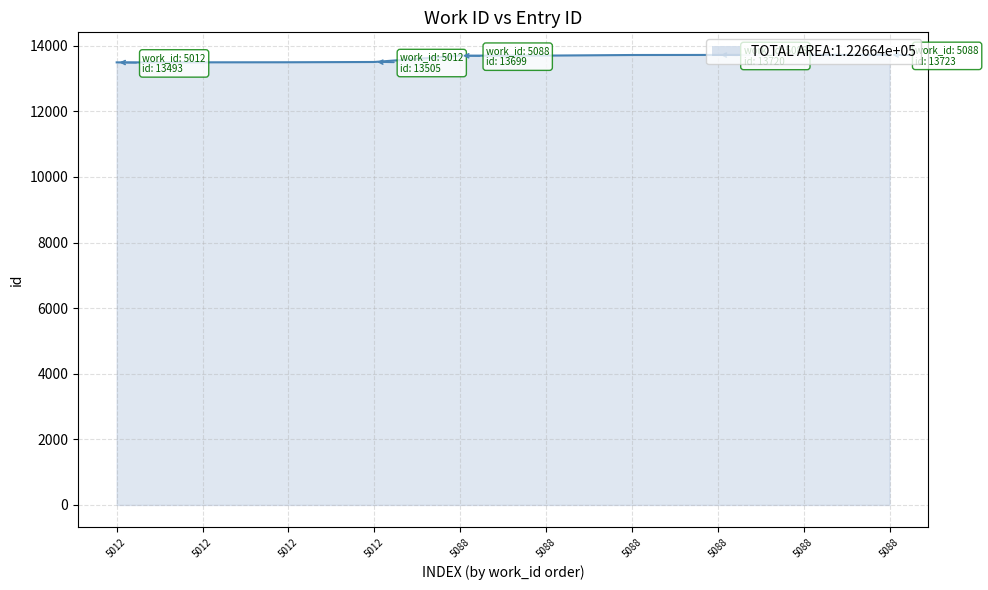

Approximately how many times larger is the value at 5088 compared to 5088?

1.0